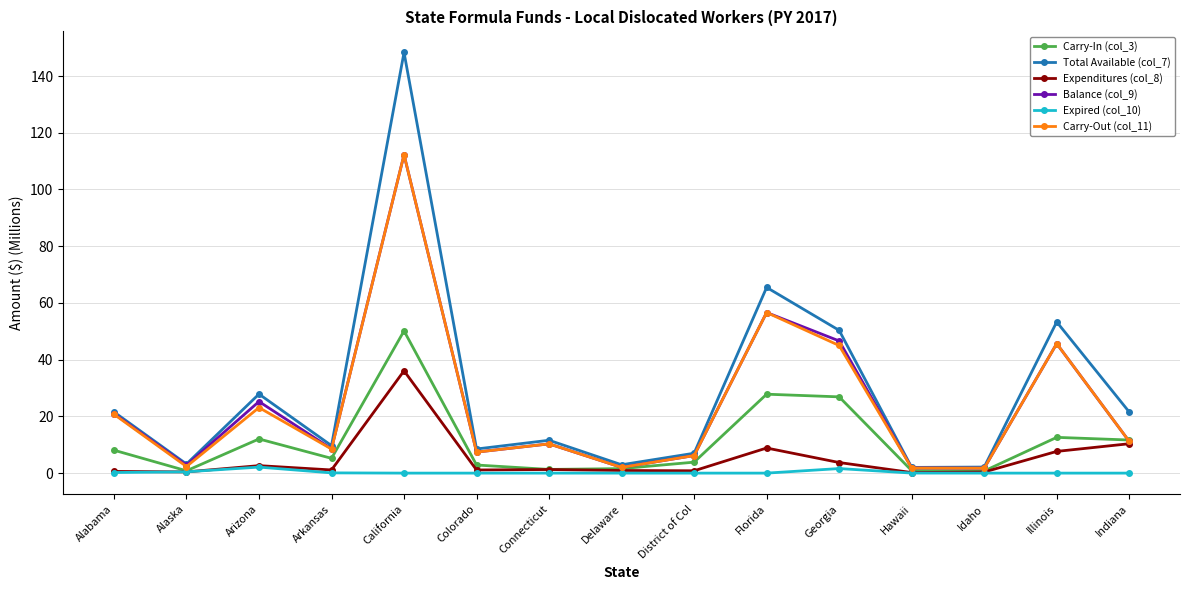

Which category has the highest value in the Balance (col_9) series?

California